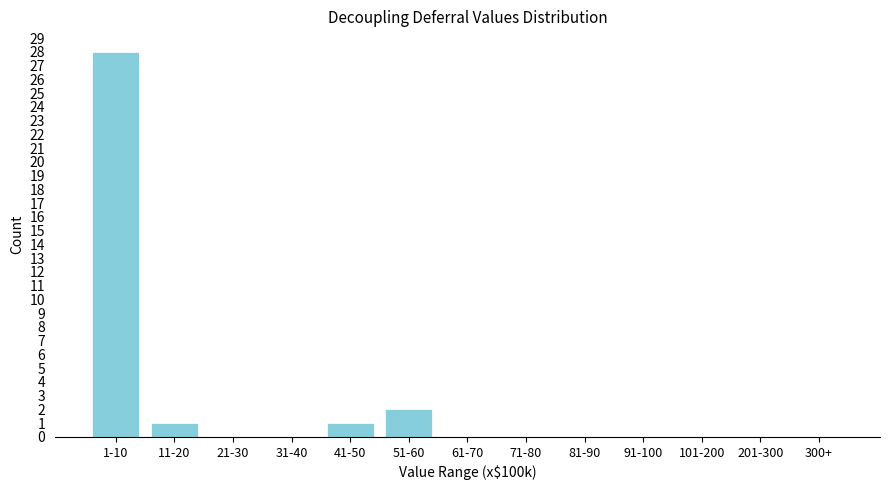

Reading right to left, extract all data points from this chart.

300+=0	201-300=0	101-200=0	91-100=0	81-90=0	71-80=0	61-70=0	51-60=2	41-50=1	31-40=0	21-30=0	11-20=1	1-10=28